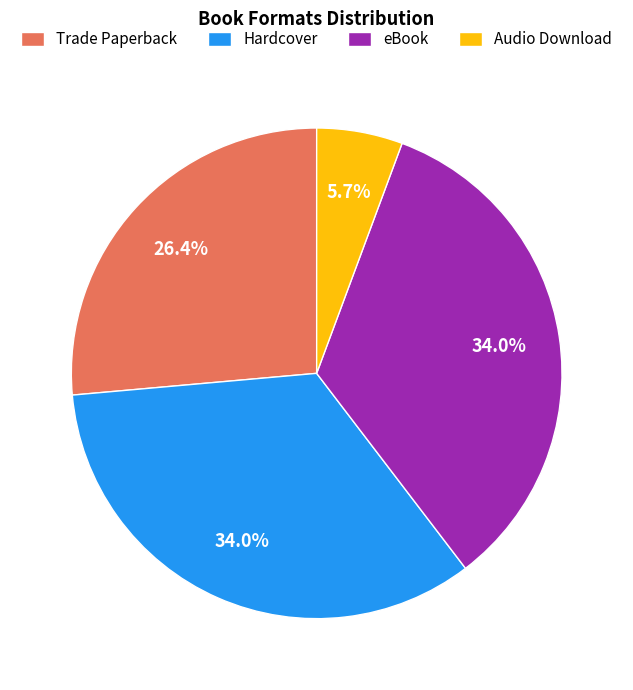

Which slice is the smallest?

Audio Download